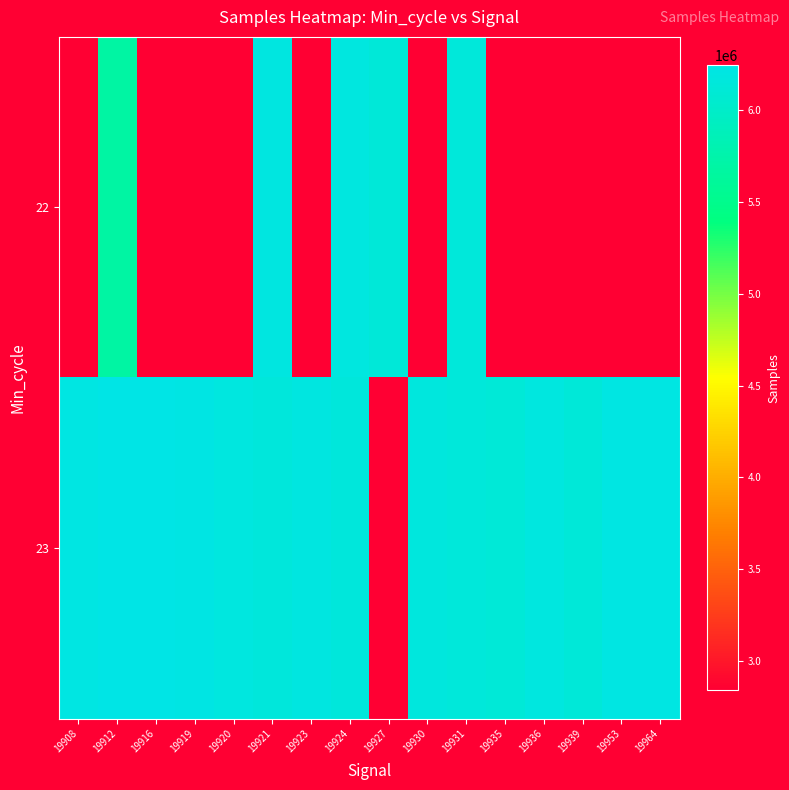

Which has a higher value, 19921 or 19936?

19921